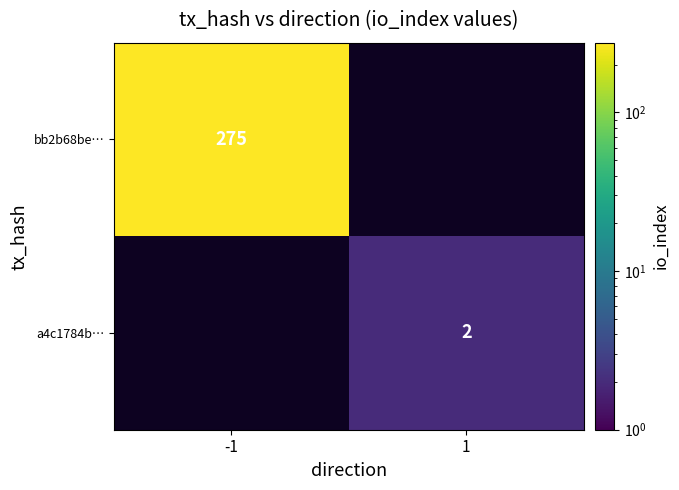

The bb2b68be… series shows 187 at -1. True or false?

False